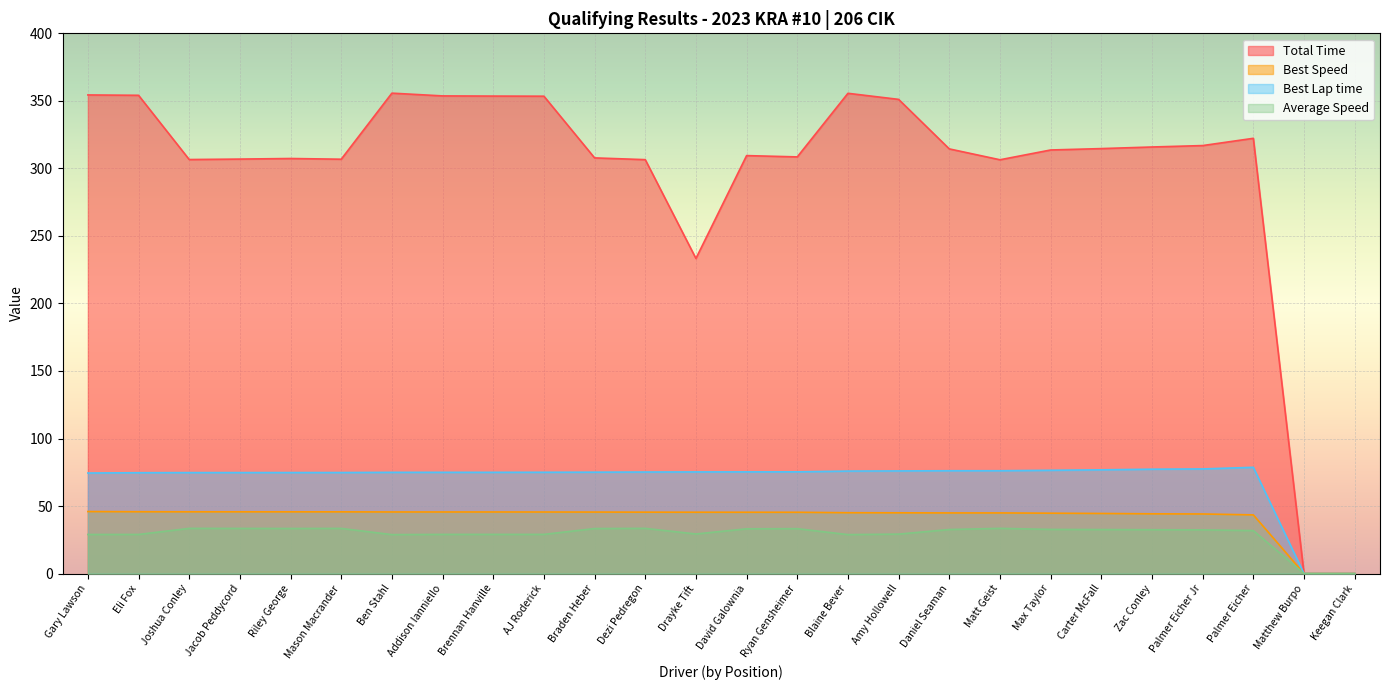

At which label does Best Speed first exceed 45?

Gary Lawson